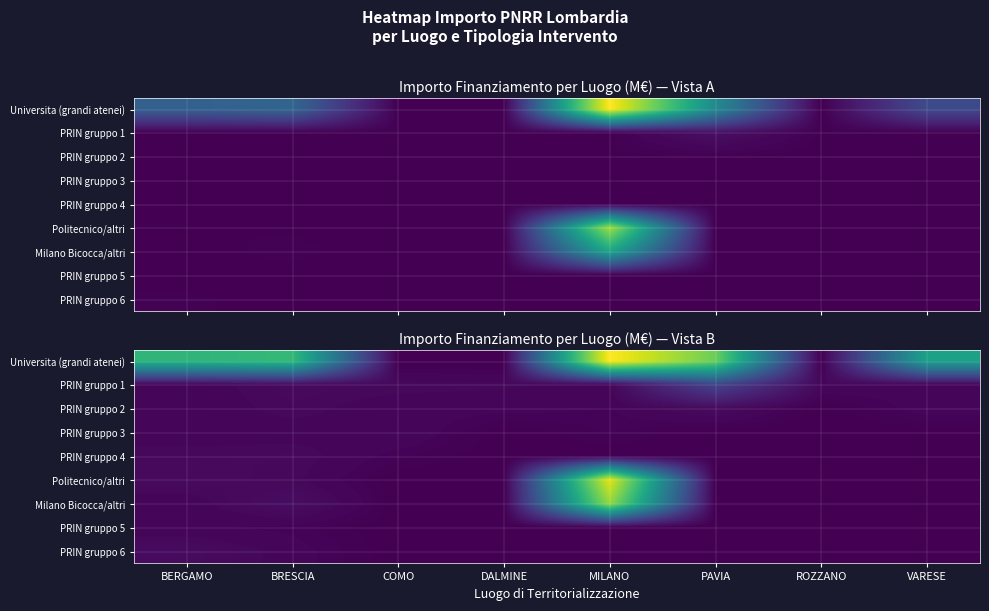

The value of Universita (grandi atenei) at MILANO is 1.7. True or false?

False